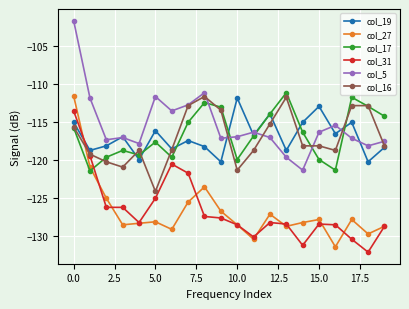

What is the value of the col_17 point at the 1st from the left?

-115.7